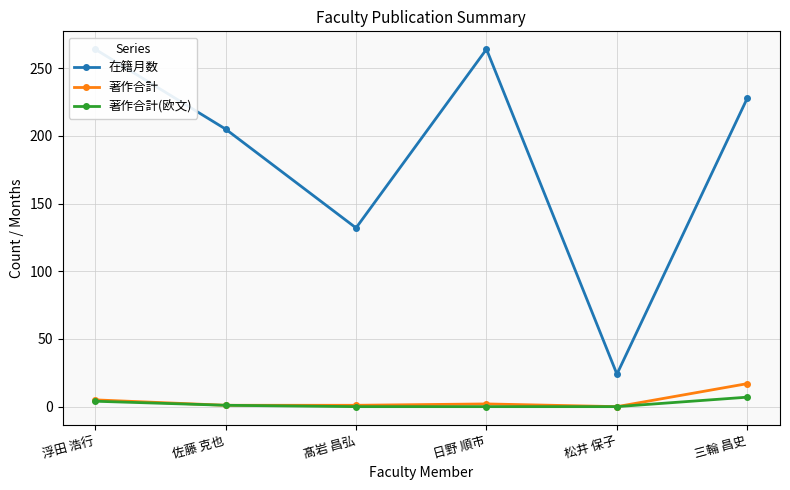

Which label corresponds to the smallest value in the chart?

松井 保子